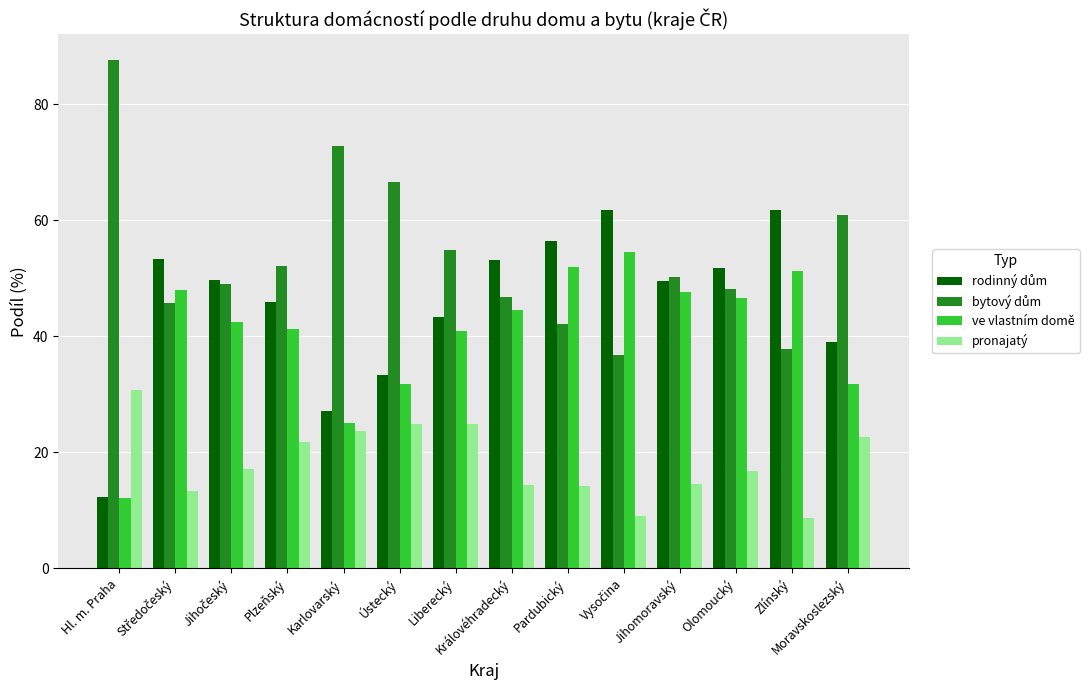

What position from the left is Královéhradecký?

8